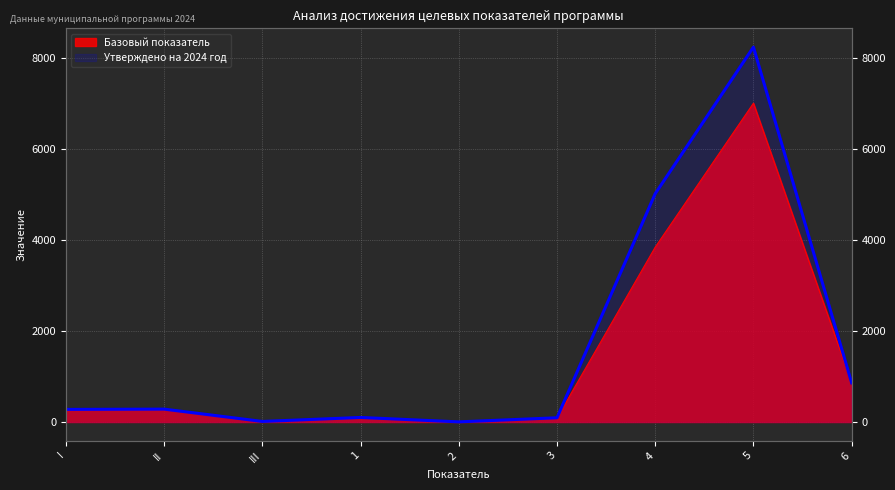

What is the difference between the second highest and minimum values in the Утверждено на 2024 год series?

5012.0